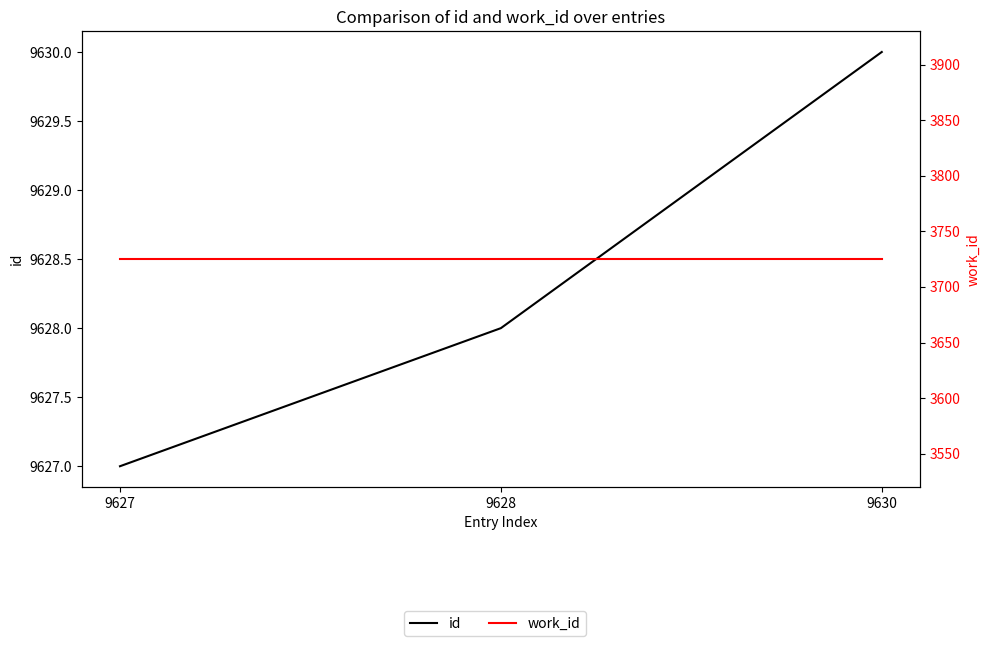

At which category is the sum across all series the highest?

9630